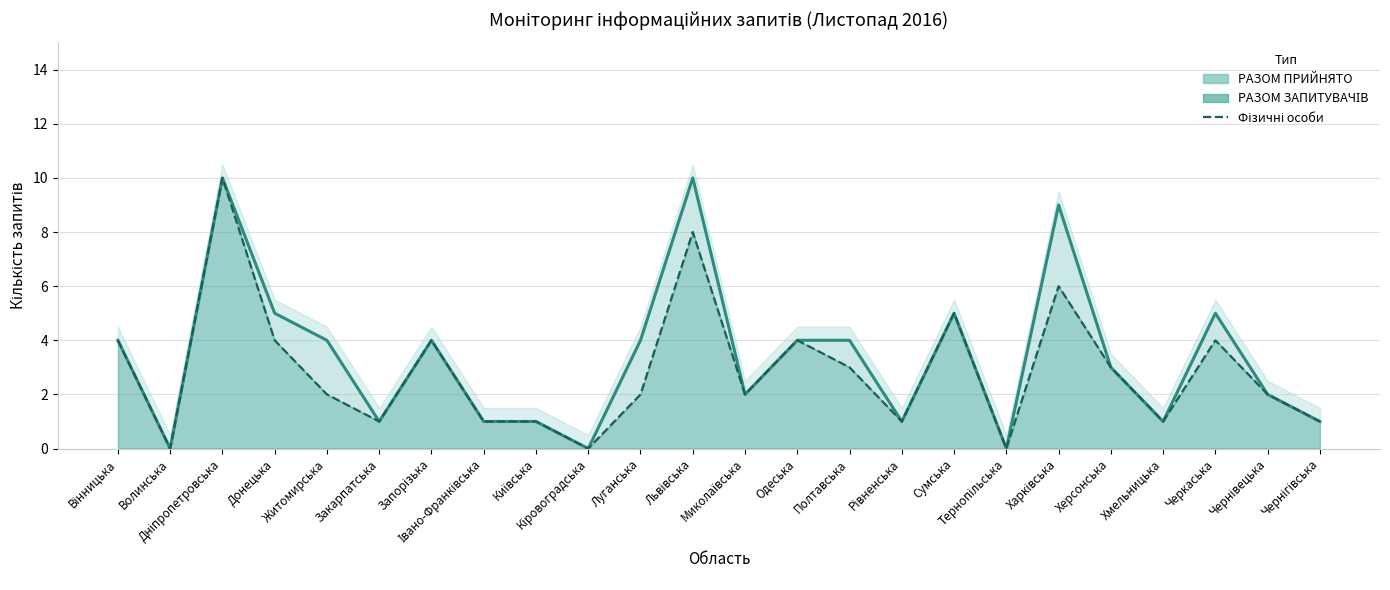

Reading left to right, what are all the values shown in this chart?

4	0	10	4	2	1	4	1	1	0	2	8	2	4	3	1	5	0	6	3	1	4	2	1